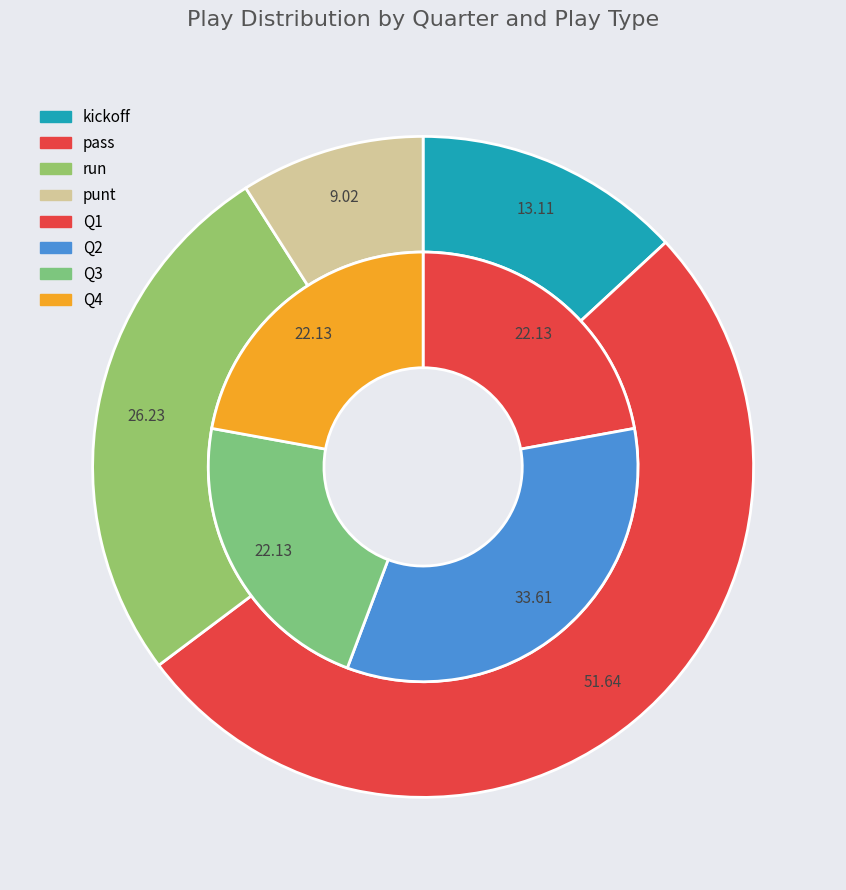

How many segments does this pie chart have?

4